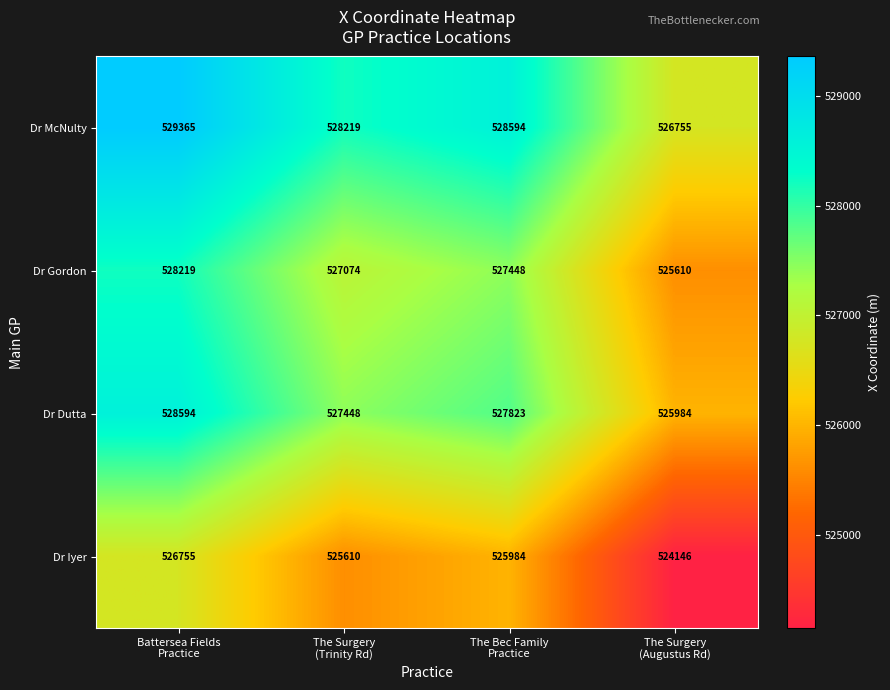

What is the maximum value shown in the chart?

529365